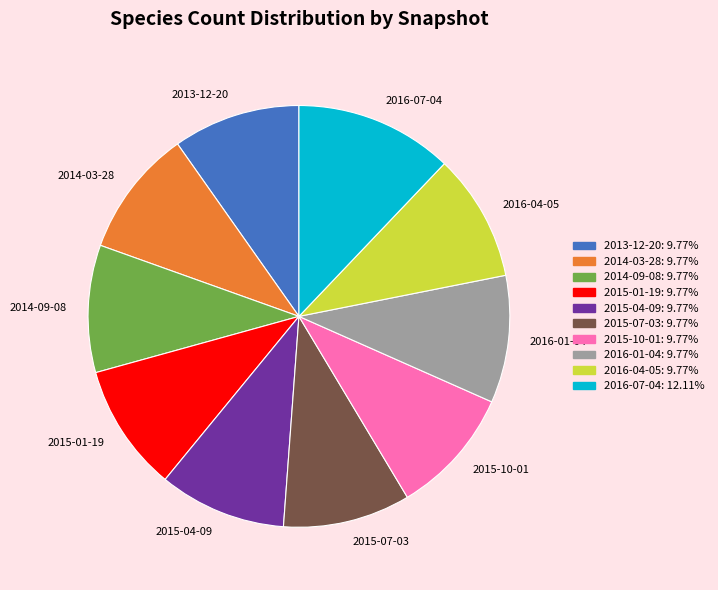

Which category has the biggest portion of the pie?

2016-07-04